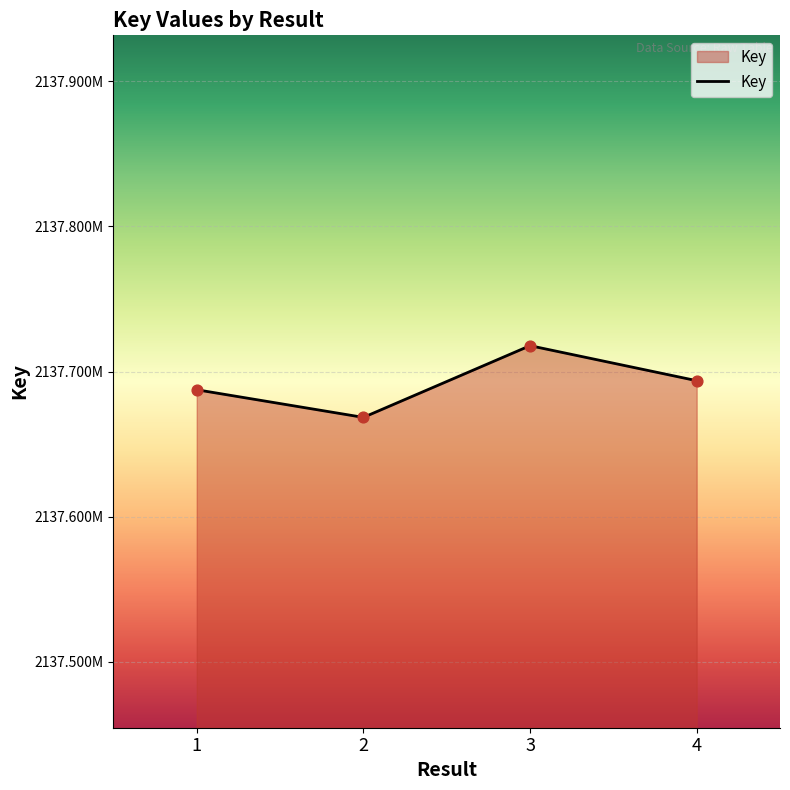

What is the ratio of the value at 4 to the value at 2?

1.0